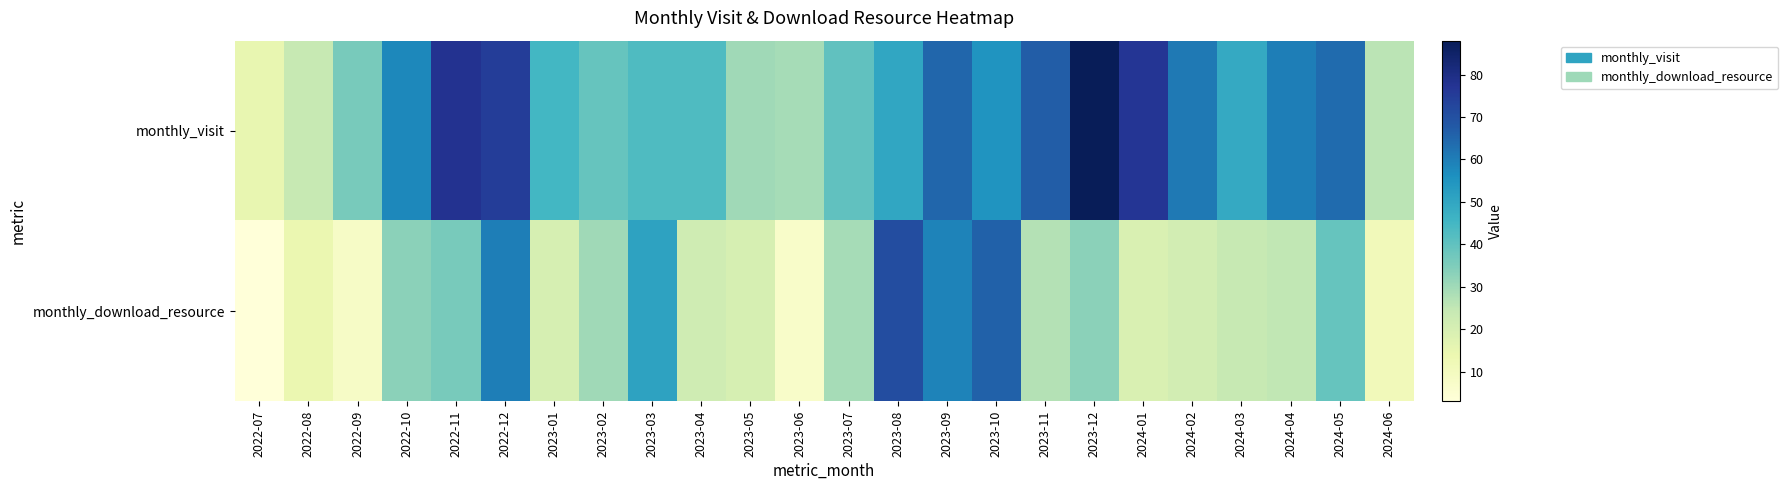

What is the total value across all series at 2023-10?

121